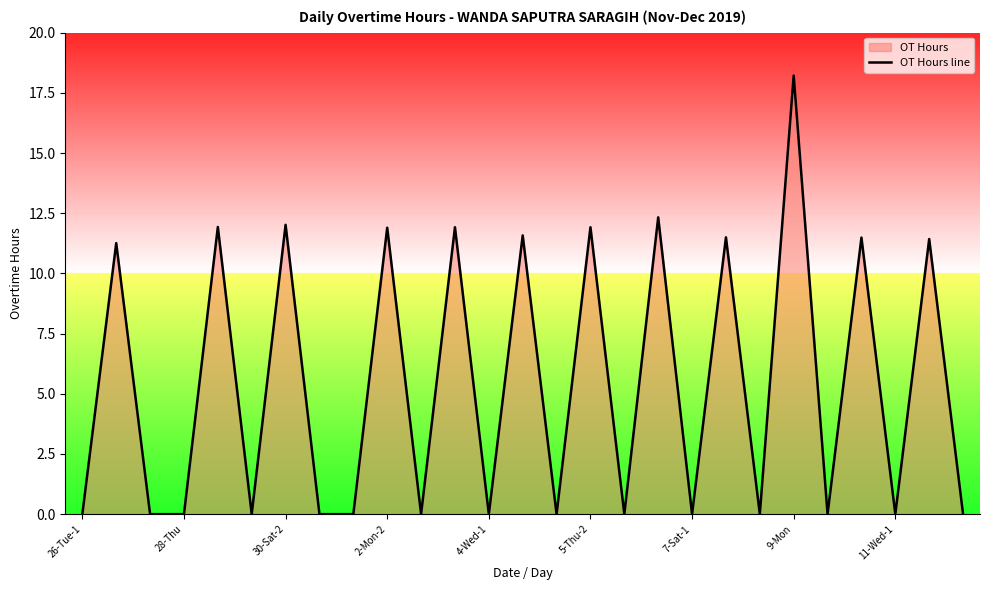

What value does the data have at 25?

11.4